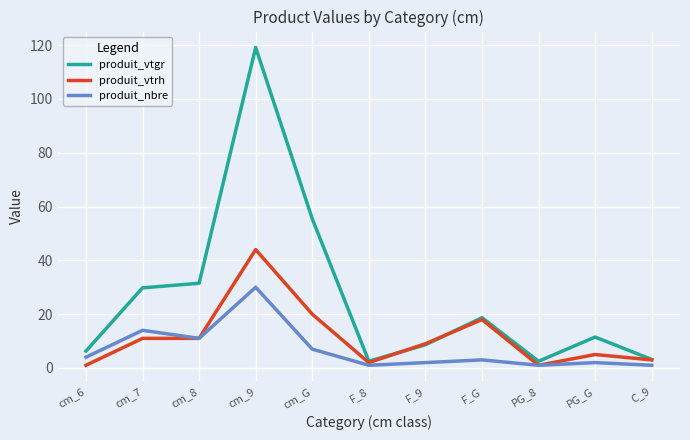

In produit_vtgr, how many points are lower than both neighbors (excluding endpoints)?

2